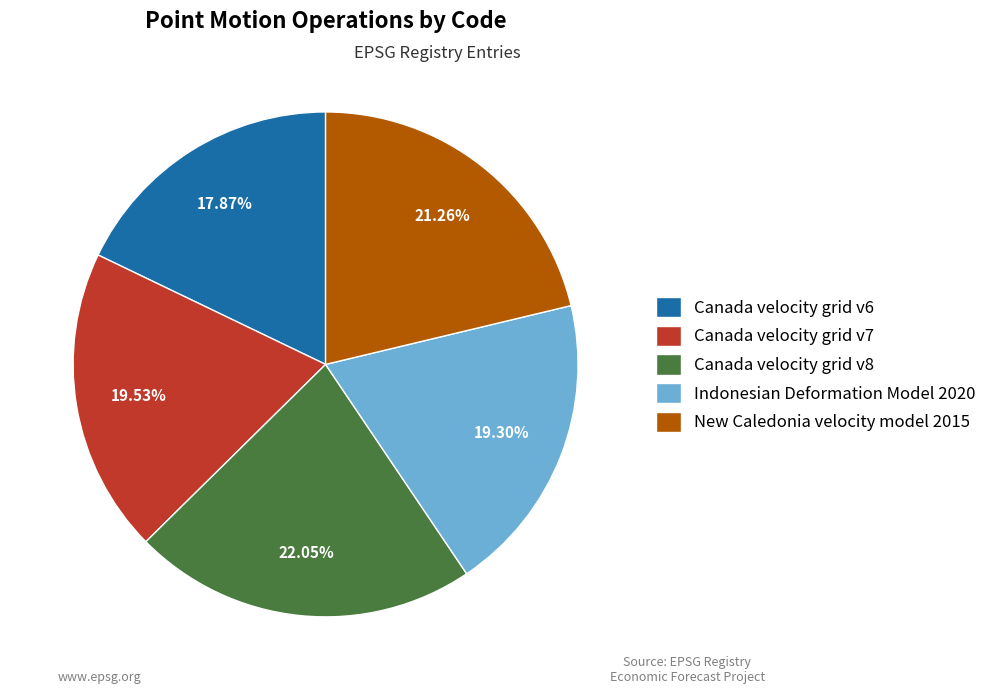

Approximately how many times larger is the value at New Caledonia velocity model 2015 compared to Canada velocity grid v6?

1.2